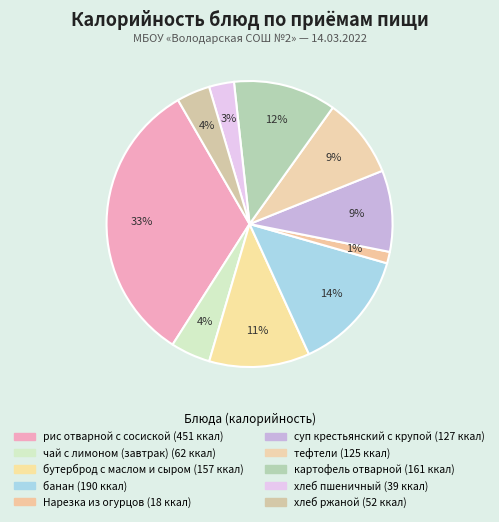

How many segments does this pie chart have?

10